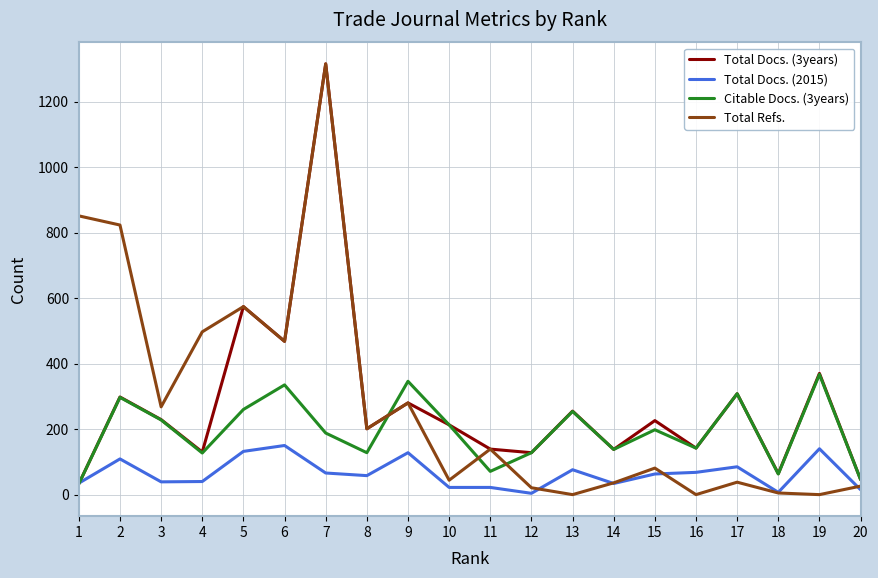

The value of Total Refs. at 16 is 0. True or false?

True